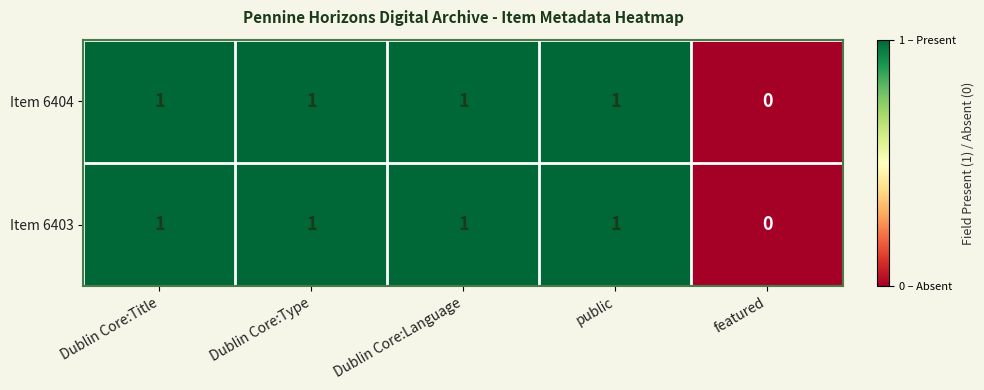

What is the total value across all series at Dublin Core:Type?

2